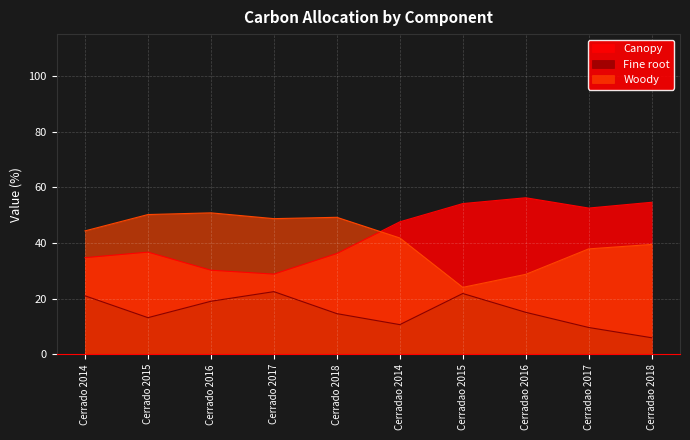

What value does the Woody series have at Cerradao 2015?

24.0